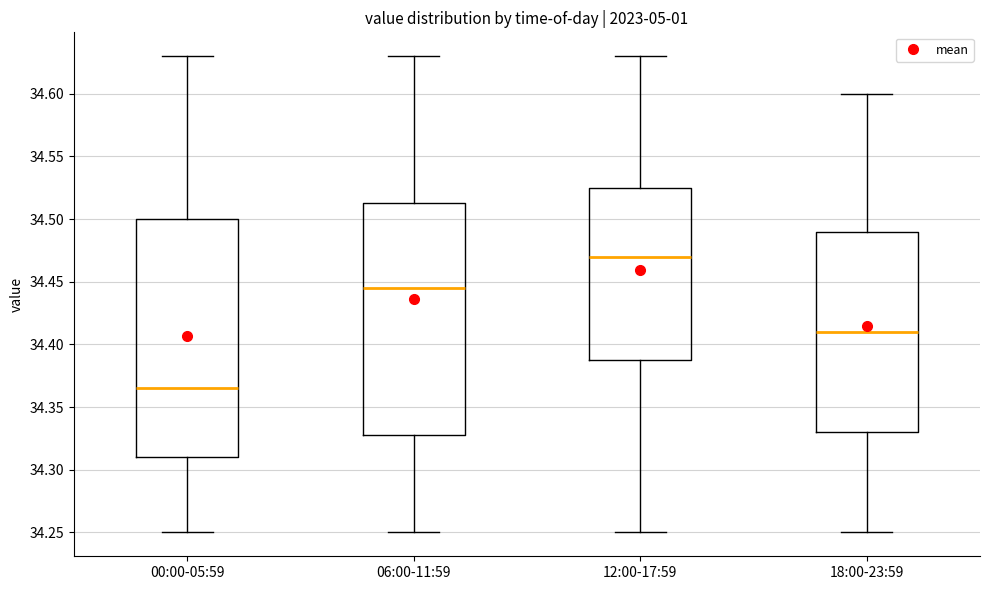

Which box's median line is the lowest?

00:00-05:59